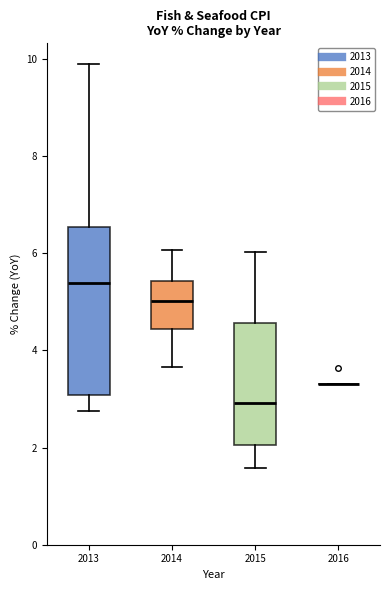

Reading left to right, read every box against the y-axis: the position of its median line, the range the box covers, and the ends of its whiskers. The values are not printed on the chart, so give them approximately, as read against the axis.

2013: median 5.4, box 3.0 to 6.6, whiskers 2.8 to 10.0
2014: median 5.0, box 4.4 to 5.4, whiskers 3.6 to 6.0
2015: median 3.0, box 2.0 to 4.6, whiskers 1.6 to 6.0
2016: box collapsed to a line at 3.4, whiskers 3.4 to 3.4